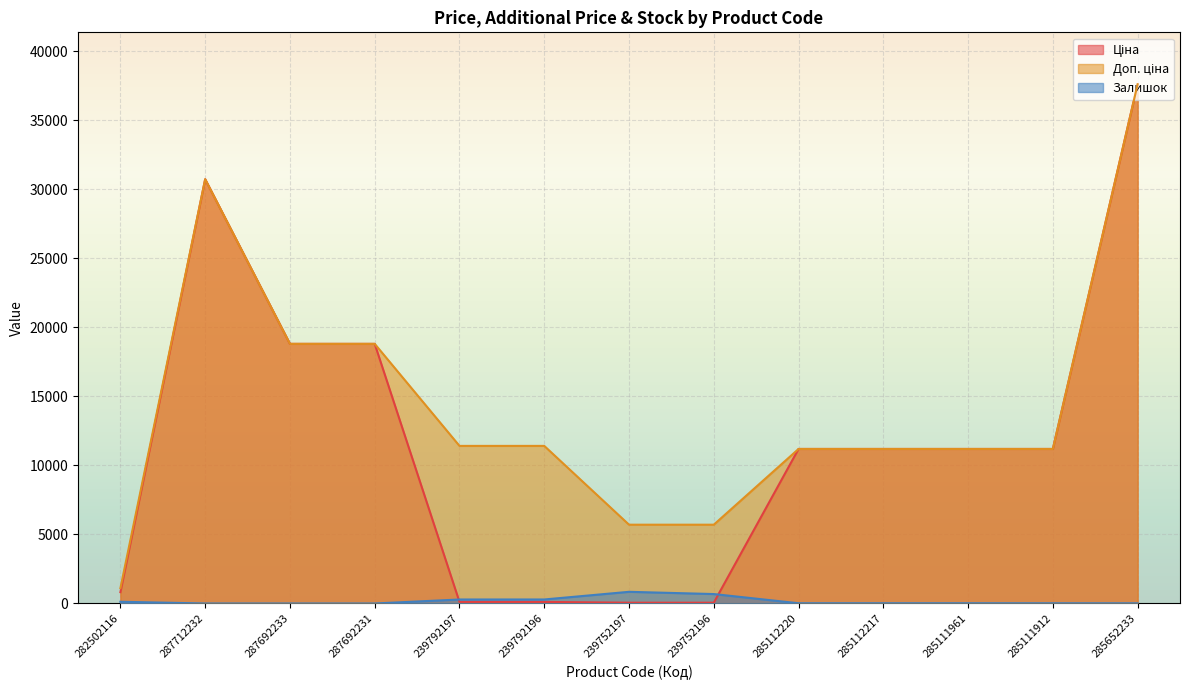

What is the total value across all series at 285111912?

22391.3